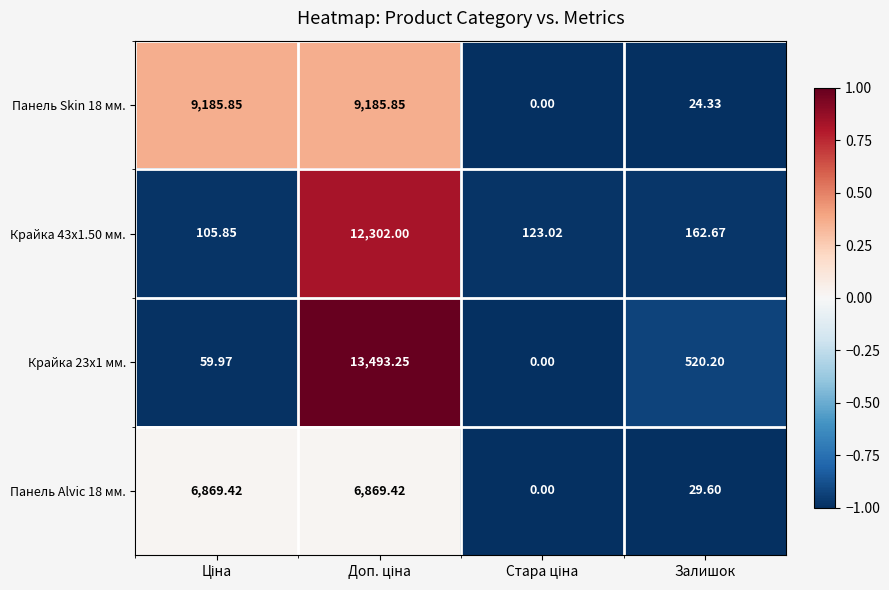

At which label is Панель Skin 18 мм. closest to 4592?

Залишок